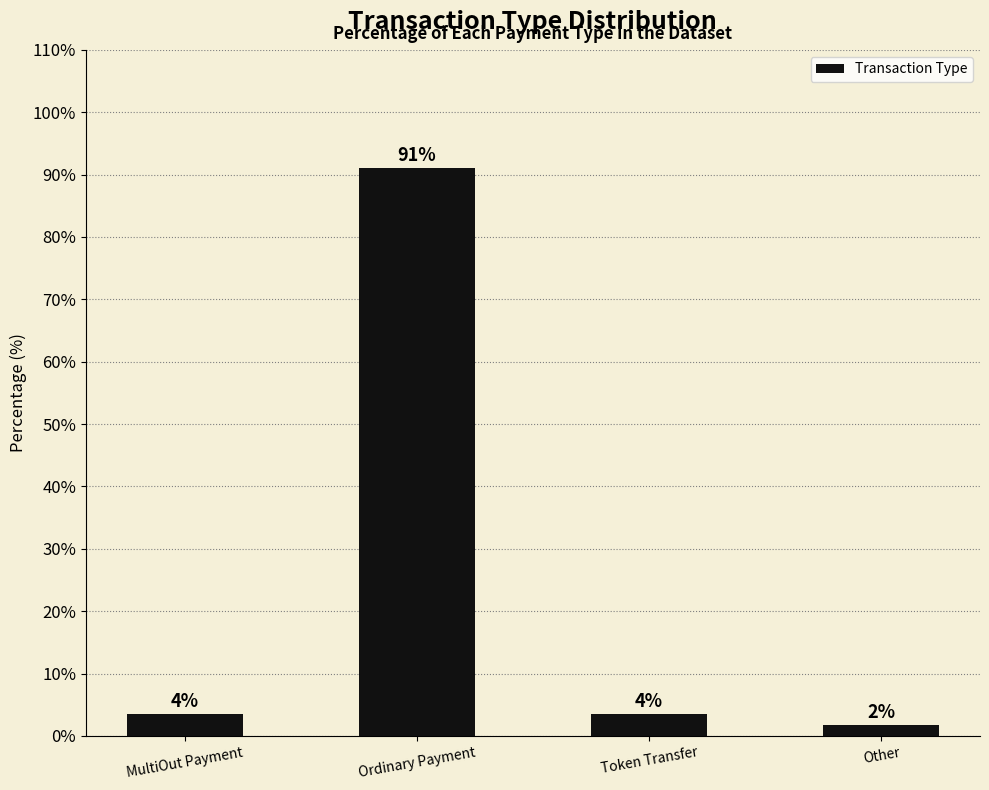

What is the label of the 4th bar from the right?

MultiOut Payment